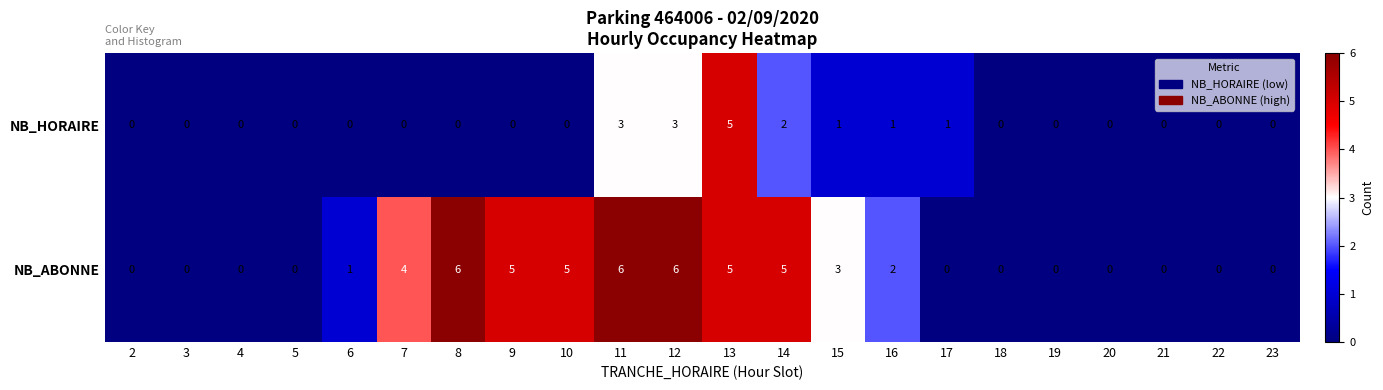

At which label does NB_HORAIRE reach its peak?

13